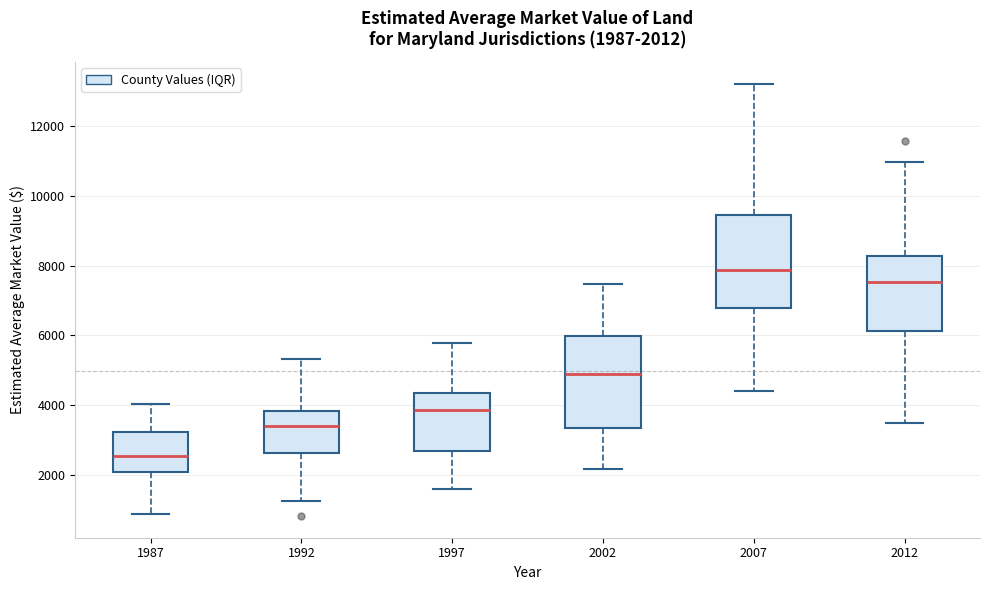

Which box's median line is the lowest?

1987